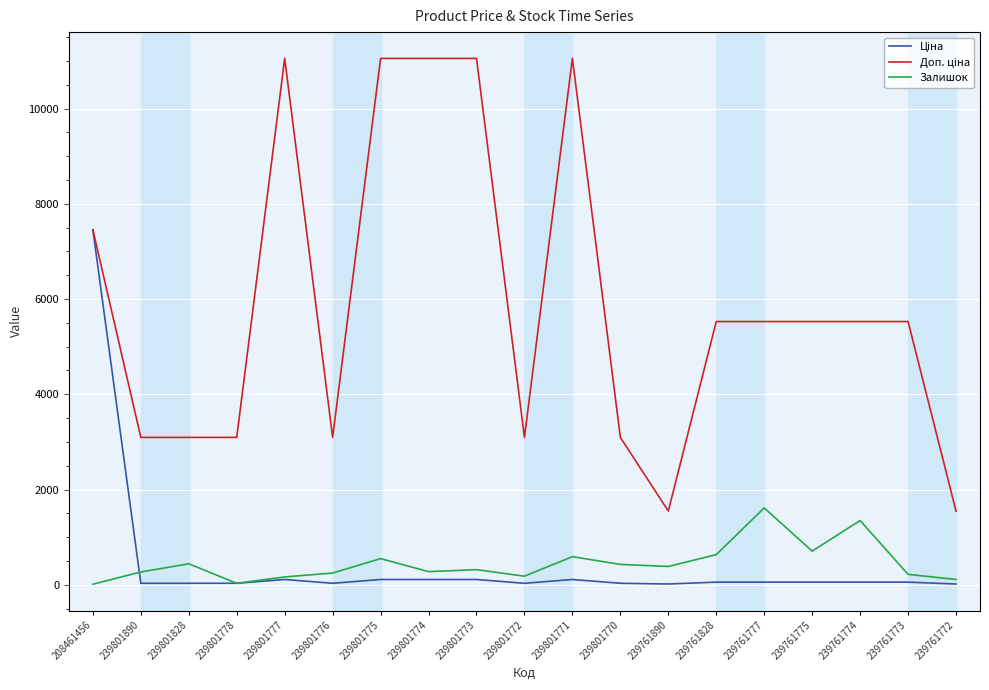

True or false: Залишок has a value of 180.0 at 239801772.

True